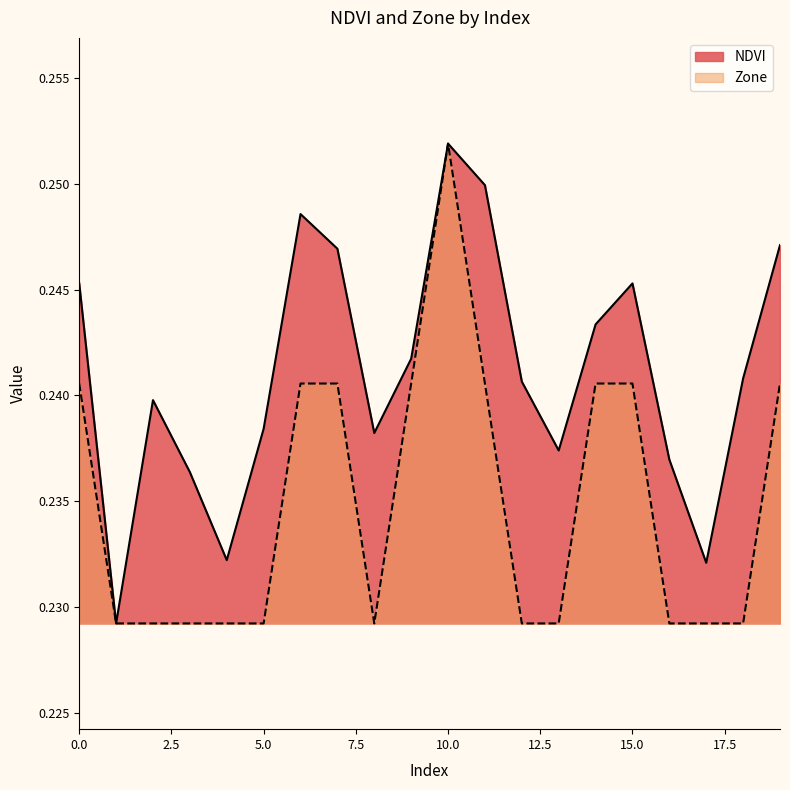

Reading left to right, extract all data points from this chart.

NDVI: 0=0.2	1=0.2	2=0.2	3=0.2	4=0.2	5=0.2	6=0.2	7=0.2	8=0.2	9=0.2	10=0.3	11=0.2	12=0.2	13=0.2	14=0.2	15=0.2	16=0.2	17=0.2	18=0.2	19=0.2
Zone: 0=0.2	1=0.2	2=0.2	3=0.2	4=0.2	5=0.2	6=0.2	7=0.2	8=0.2	9=0.2	10=0.3	11=0.2	12=0.2	13=0.2	14=0.2	15=0.2	16=0.2	17=0.2	18=0.2	19=0.2